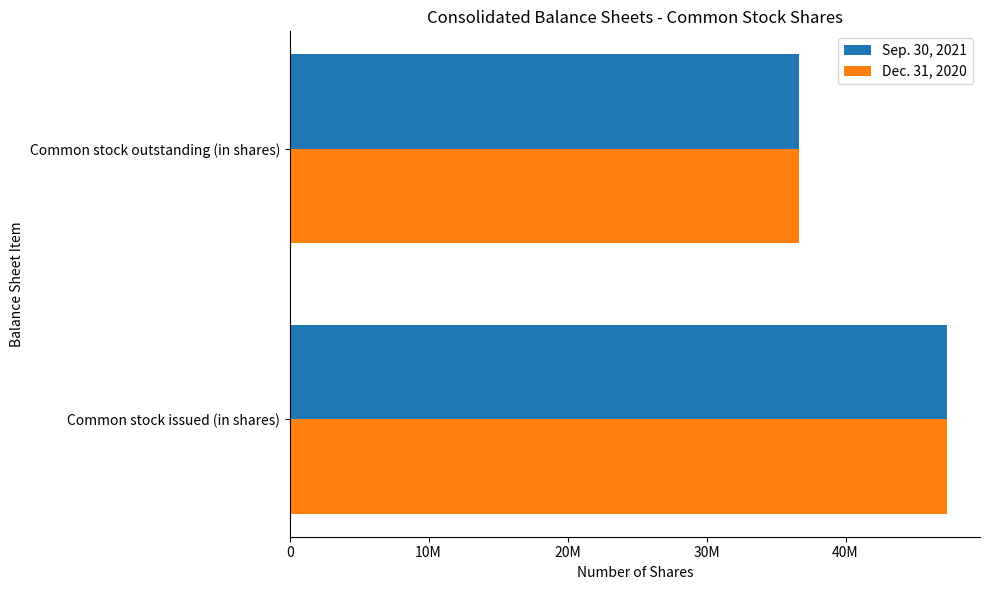

List the series in order of their peak value, highest first.

Sep. 30, 2021, Dec. 31, 2020